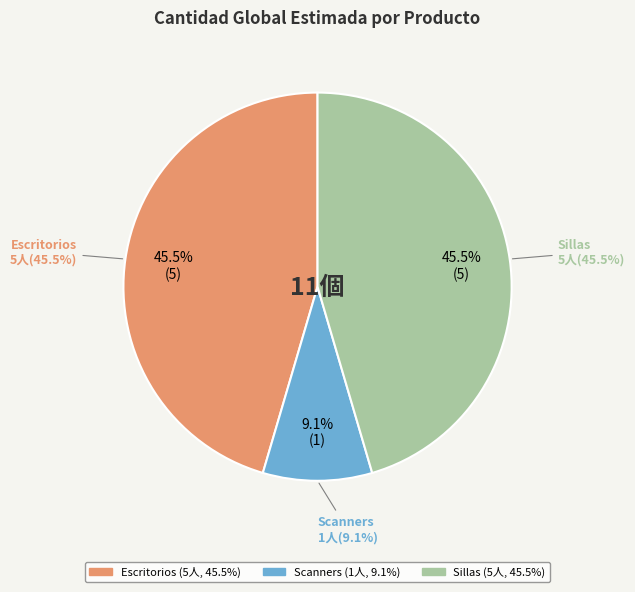

Is Escritorios the majority of the pie?

No